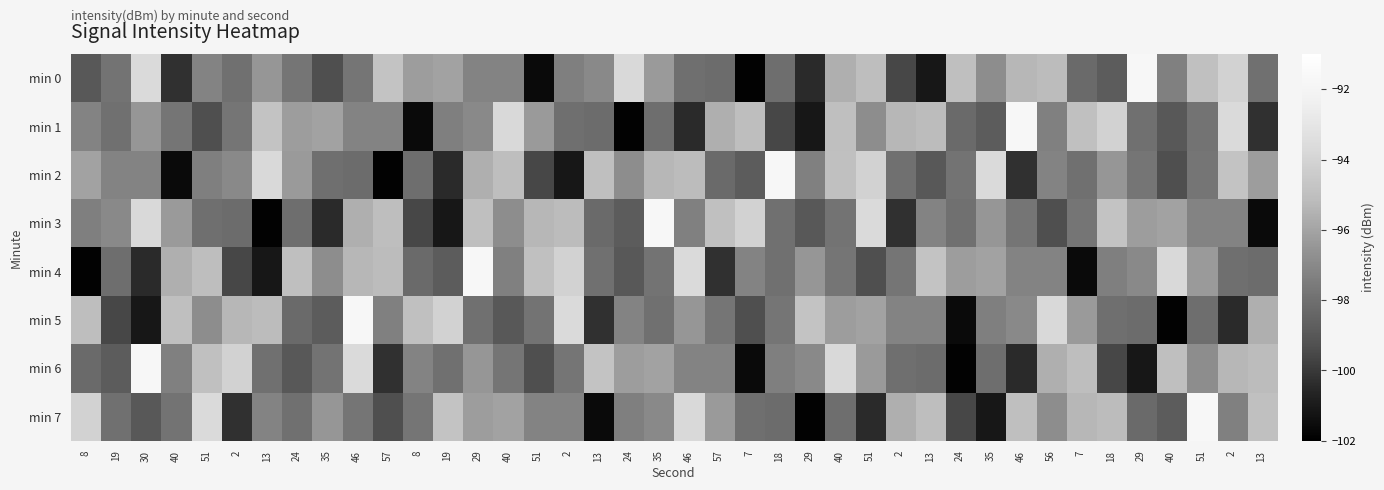

Which has a higher value, 51 or 19?

51